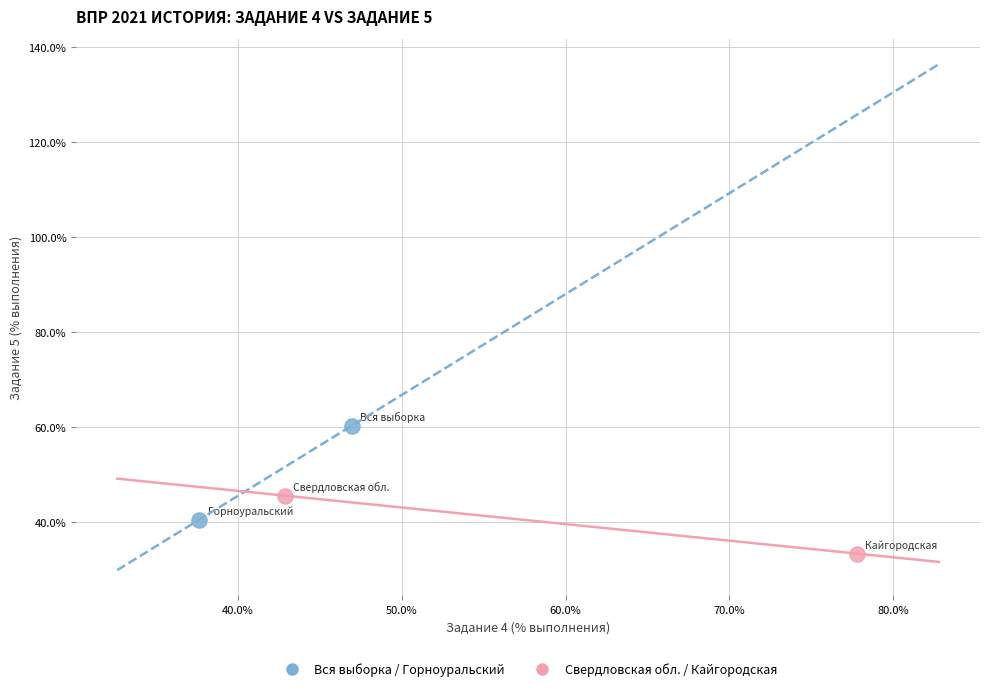

Which series reaches the maximum Y coordinate?

Вся выборка / Горноуральский